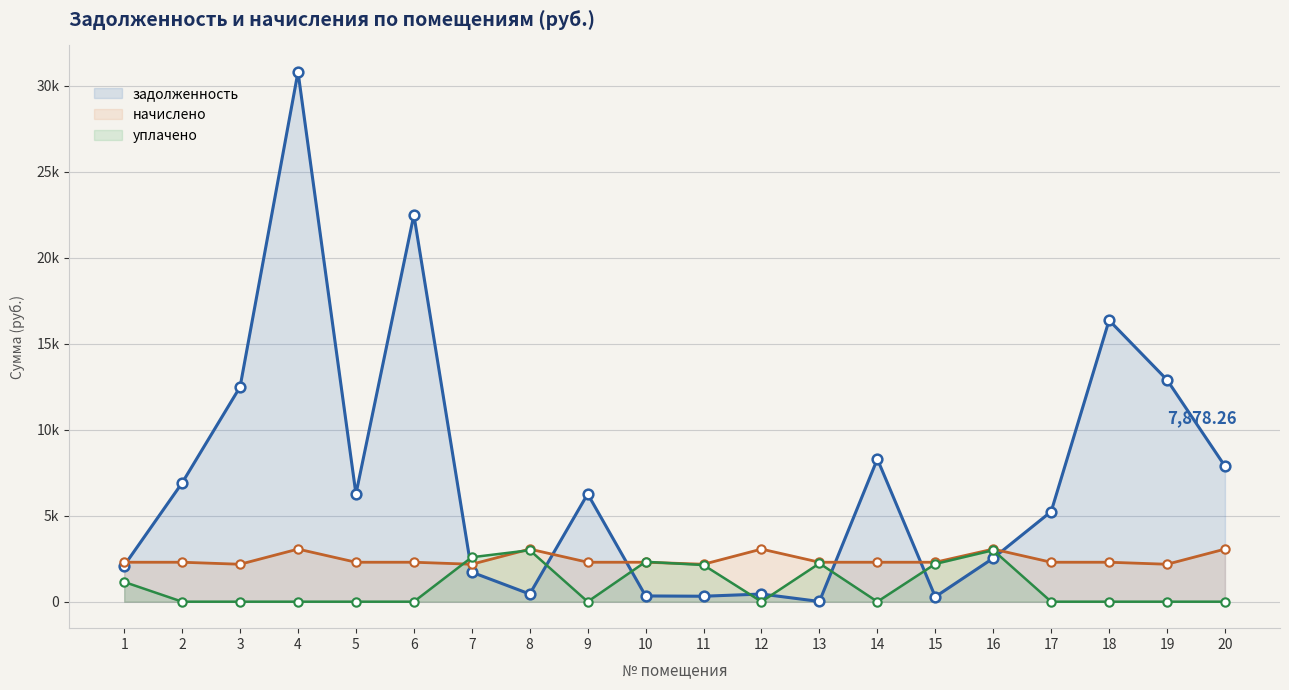

Does the chart display data point markers on the line(s)?

Yes